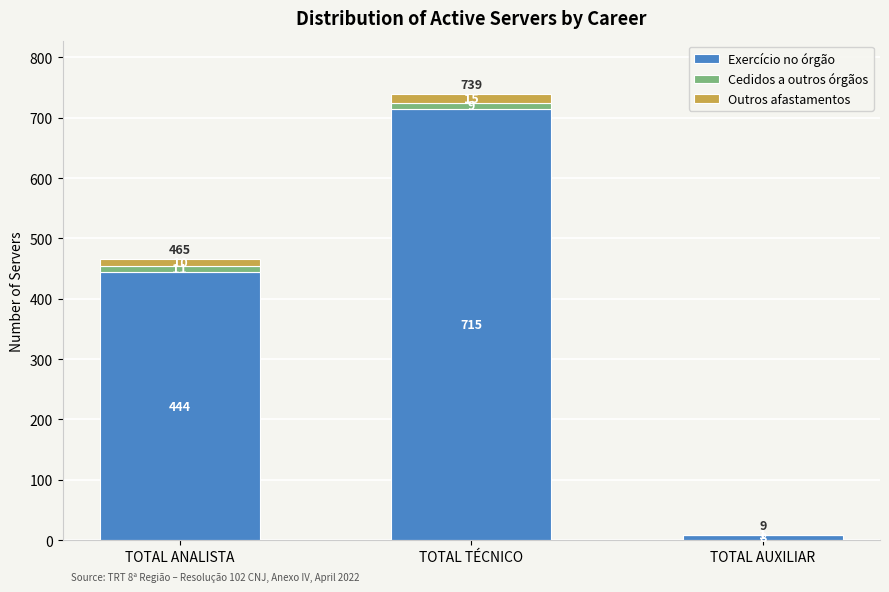

Are the bars horizontal?

No